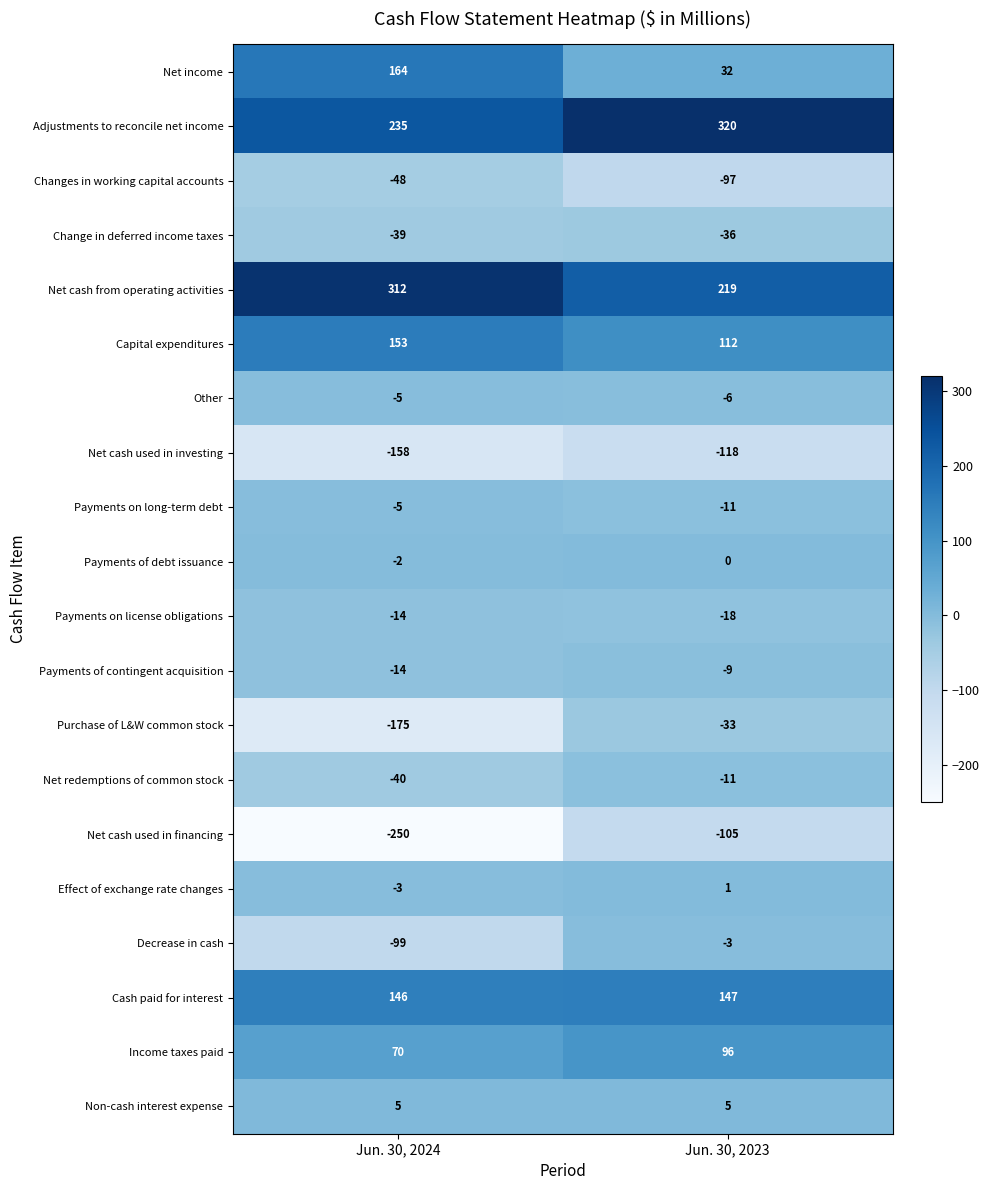

What is the sum of all Cash paid for interest values?

293